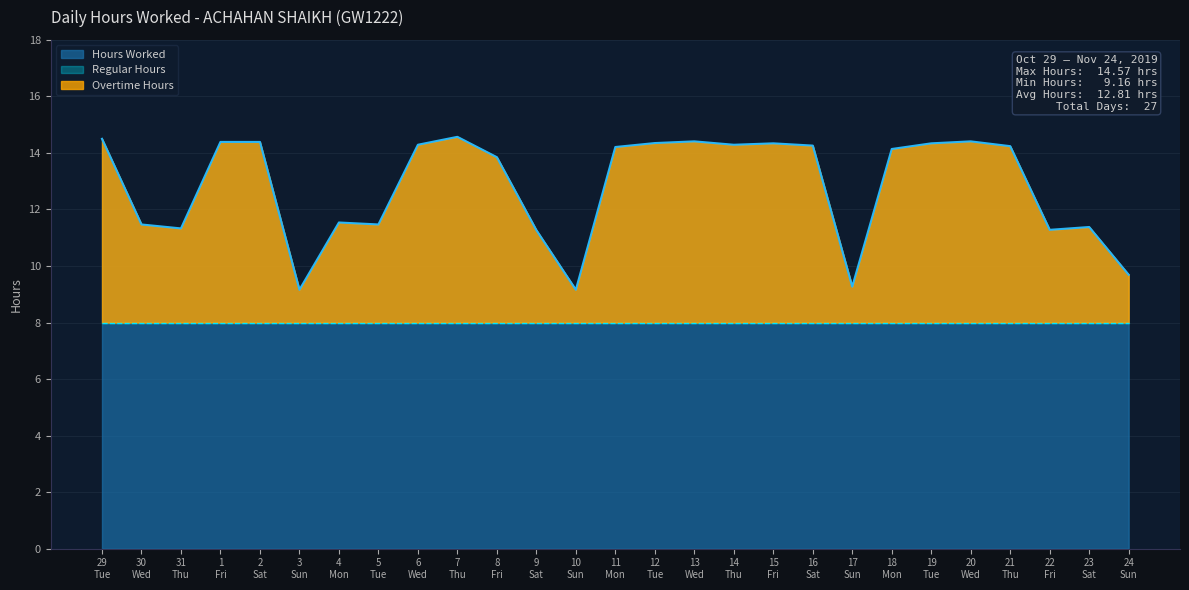

What is the minimum value for Hours Worked?

9.2